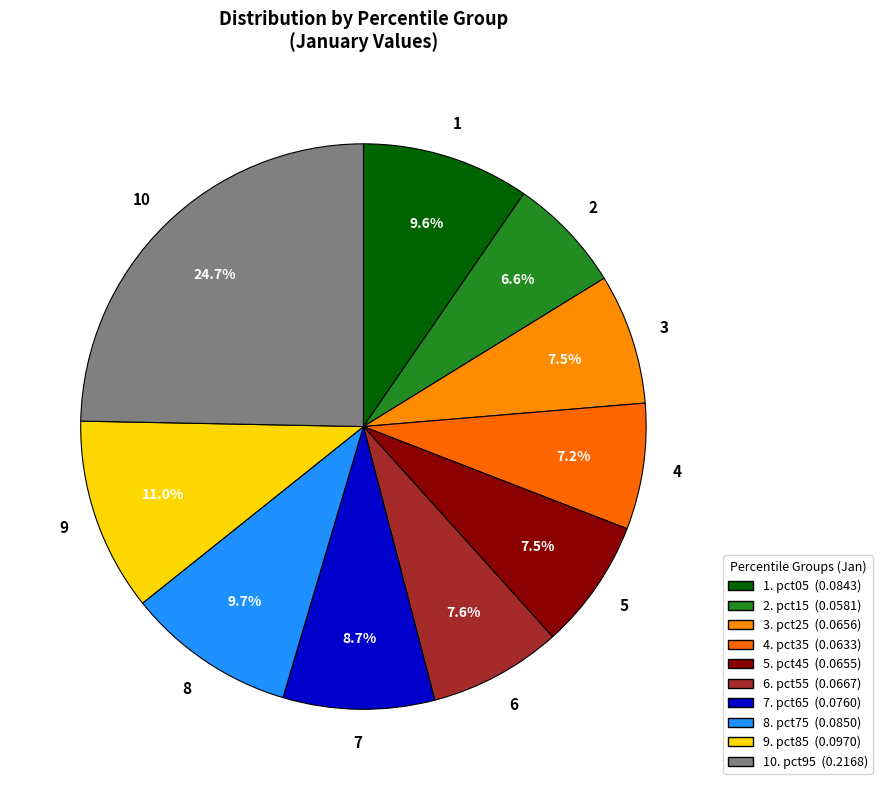

Count the number of slices in the pie.

10